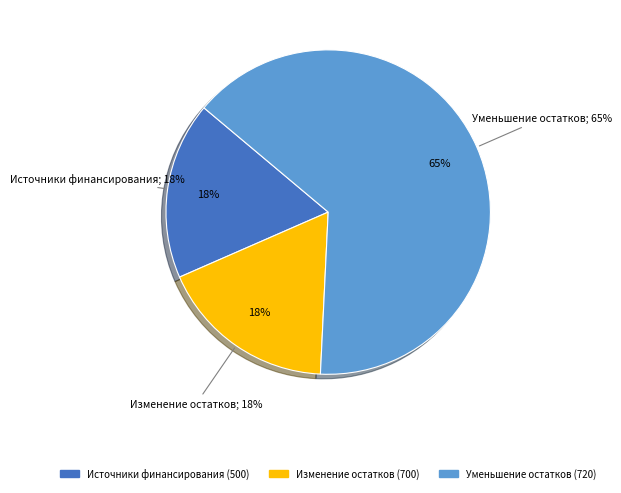

Which has a higher value, 700 or 720?

720